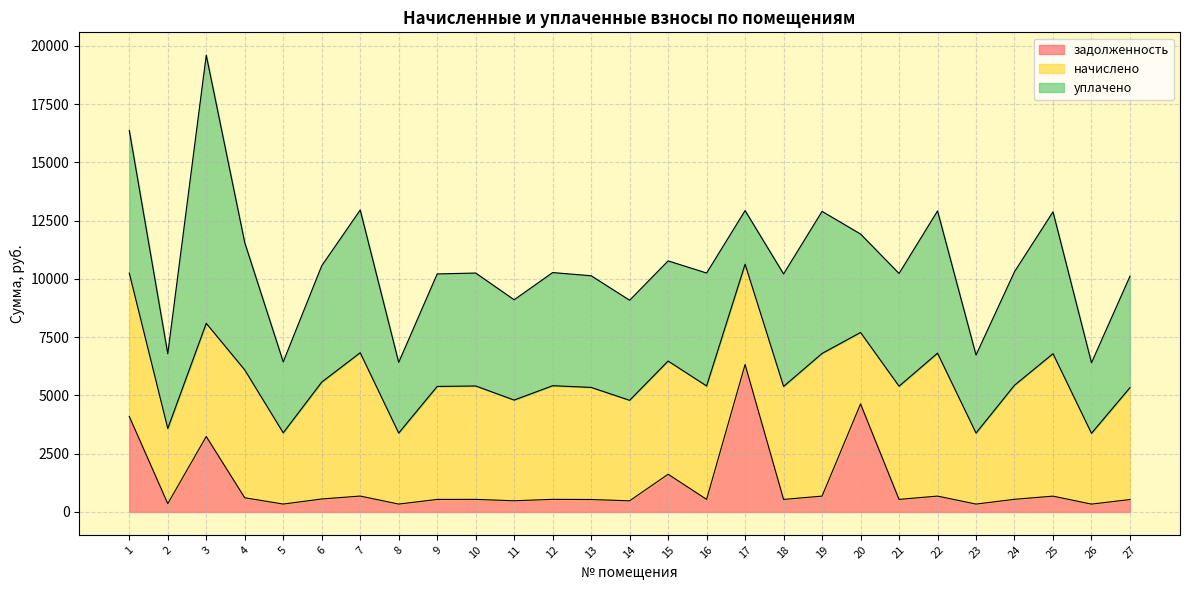

Is it true that начислено equals 4847.9 at 9?

True